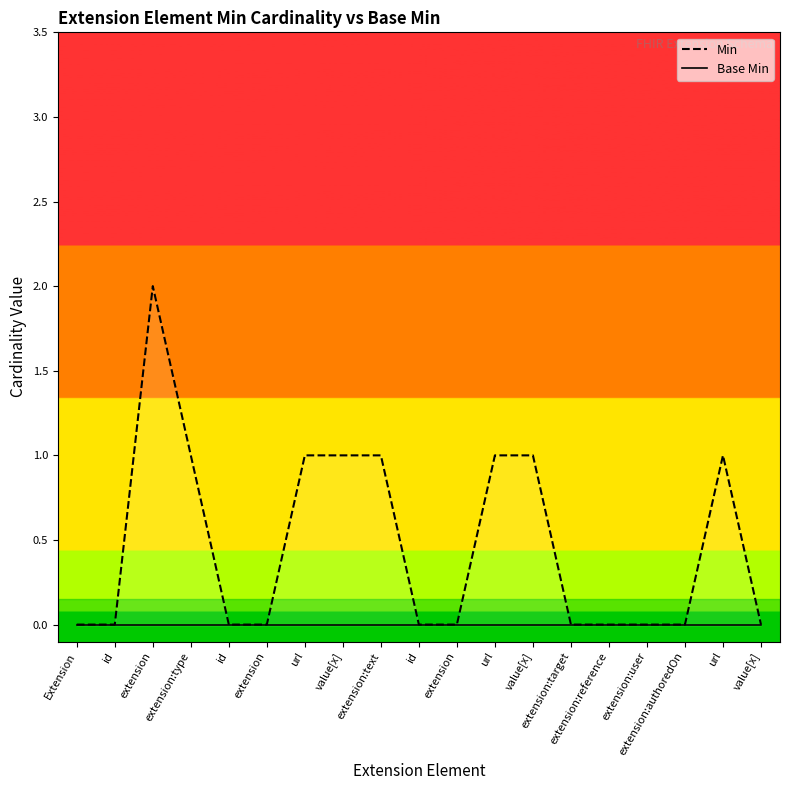

True or false: Min_line has more than 2 points higher than both neighbors.

False